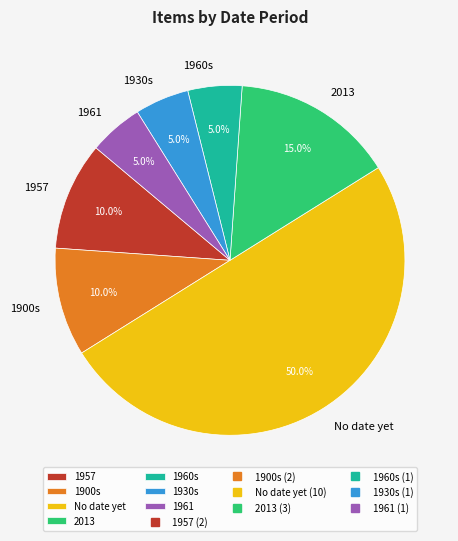

Approximately how many times larger is the value at 2013 compared to No date yet?

0.3